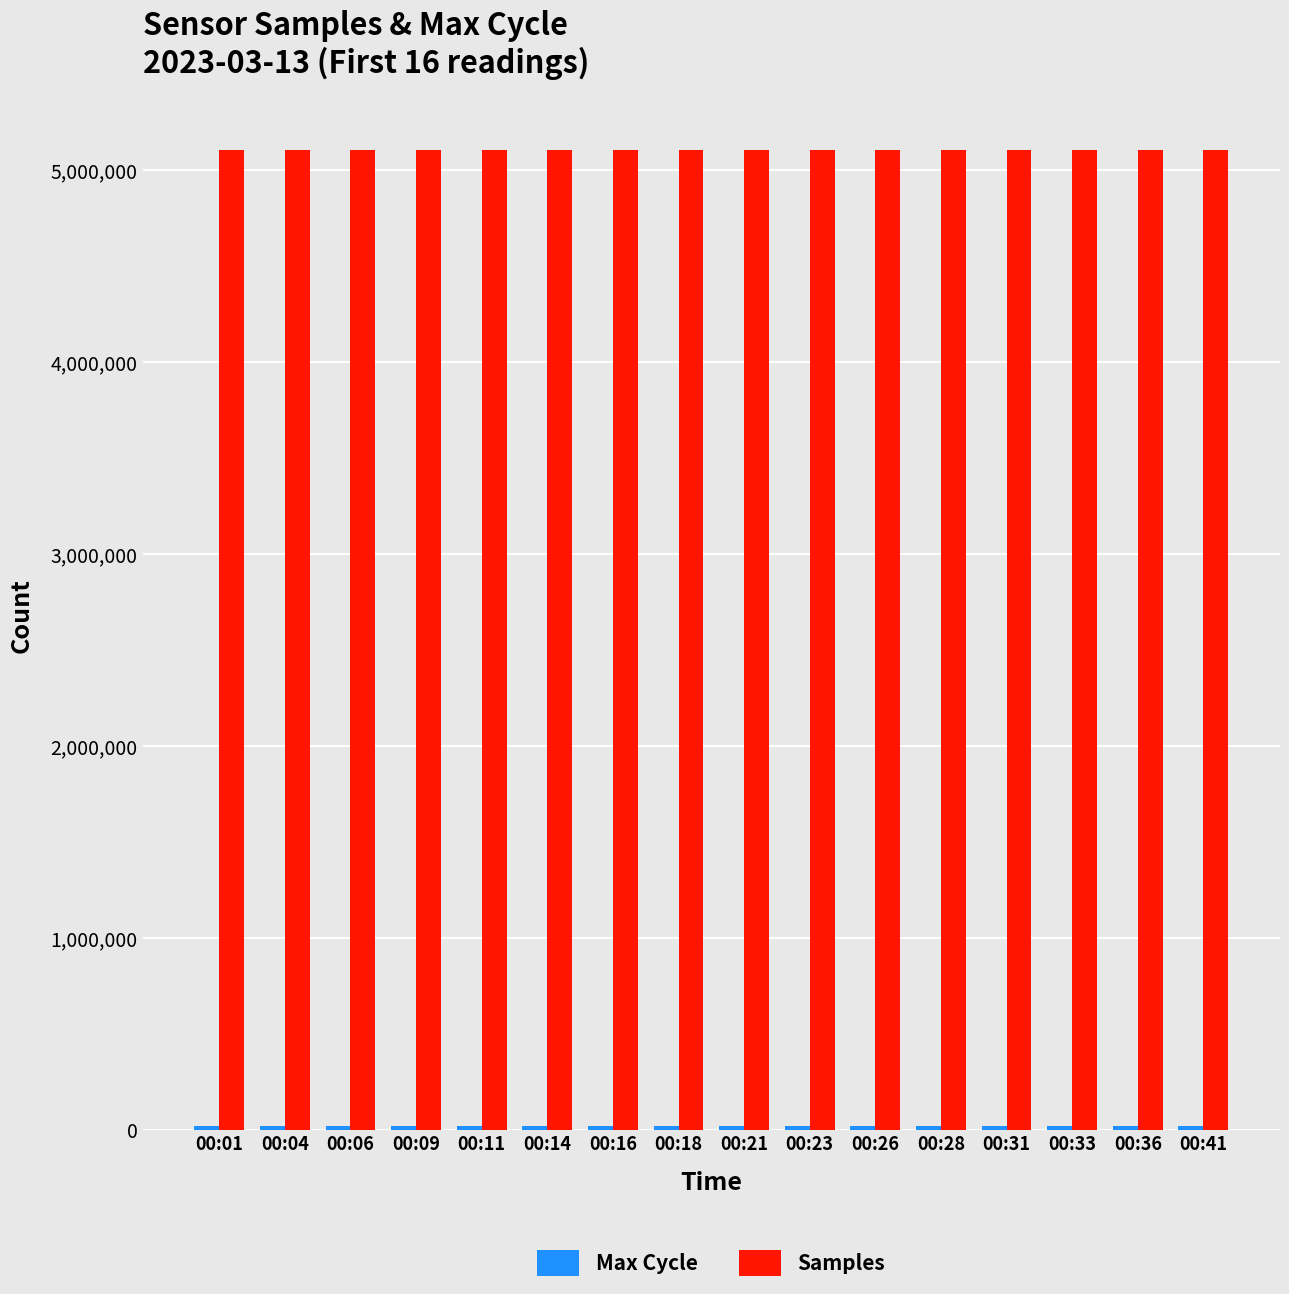

Which series has the largest total across all categories?

Samples